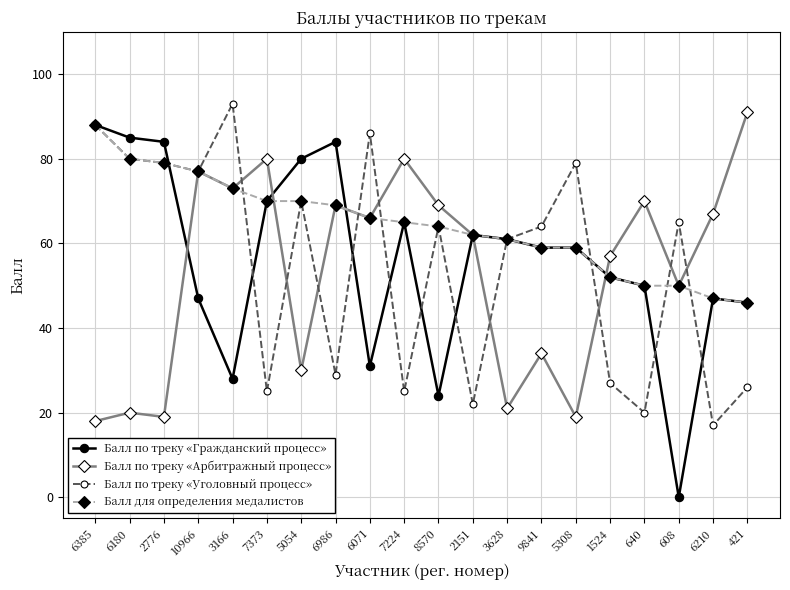

At which label is Балл по треку «Уголовный процесс» closest to 55?

3628